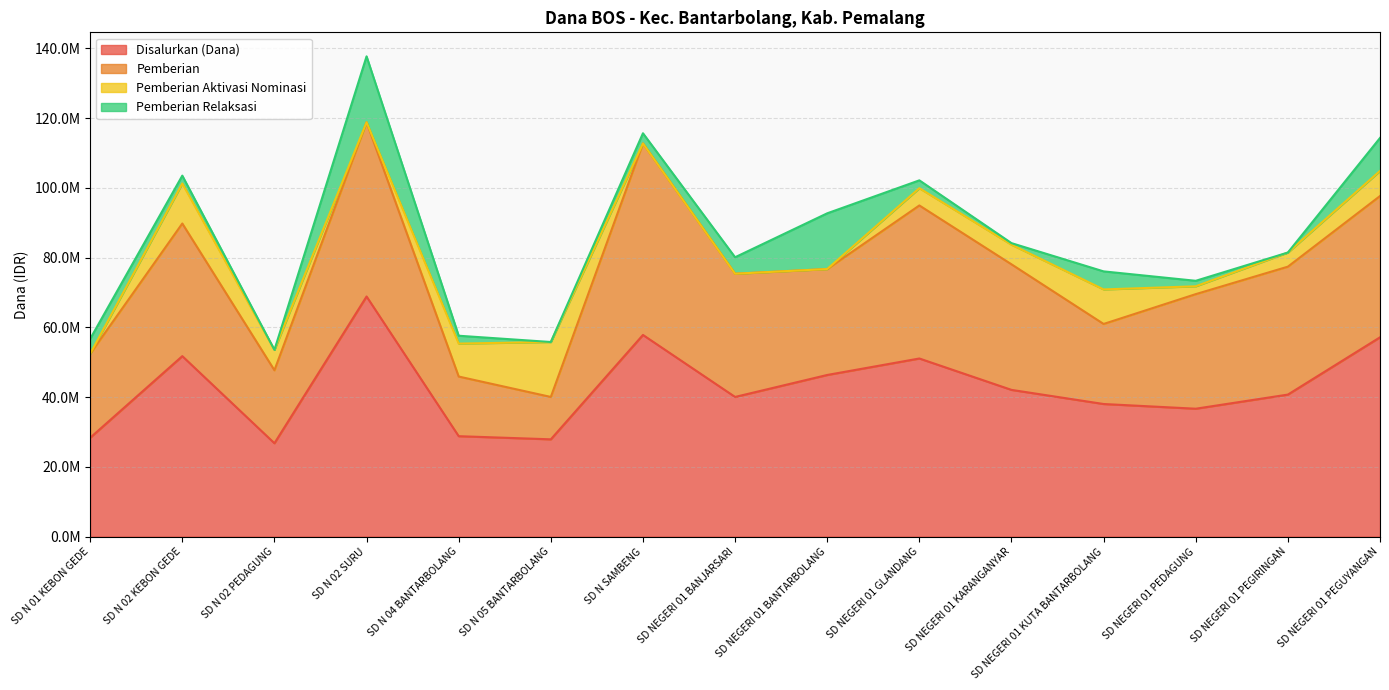

List the labels in order of Disalurkan (Dana) value, smallest first.

SD N 02 PEDAGUNG, SD N 05 BANTARBOLANG, SD N 01 KEBON GEDE, SD N 04 BANTARBOLANG, SD NEGERI 01 PEDAGUNG, SD NEGERI 01 KUTA BANTARBOLANG, SD NEGERI 01 BANJARSARI, SD NEGERI 01 PEGIRINGAN, SD NEGERI 01 KARANGANYAR, SD NEGERI 01 BANTARBOLANG, SD NEGERI 01 GLANDANG, SD N 02 KEBON GEDE, SD NEGERI 01 PEGUYANGAN, SD N SAMBENG, SD N 02 SURU